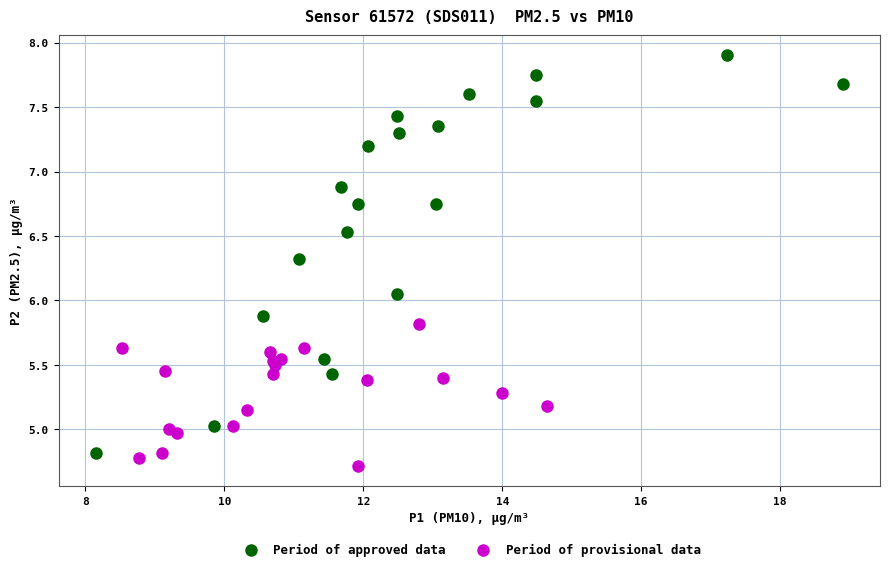

Which series reaches the maximum Y coordinate?

Period of approved data